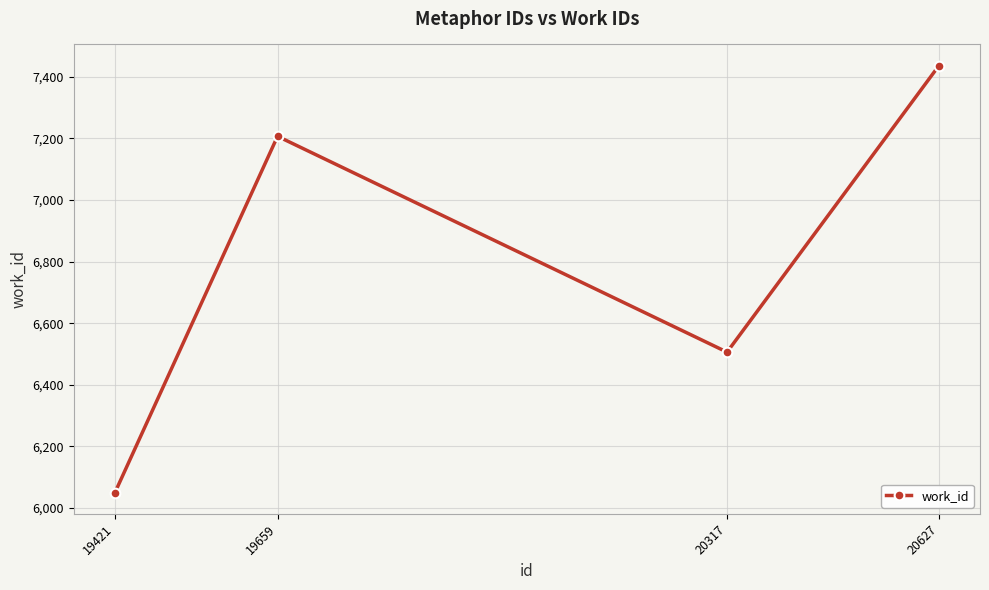

The chart shows a value of 3383 at 19659. True or false?

False